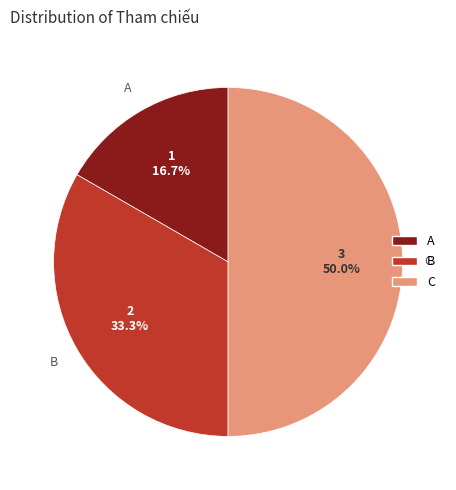

To the nearest percent, what is the combined percentage of B and C?

83%